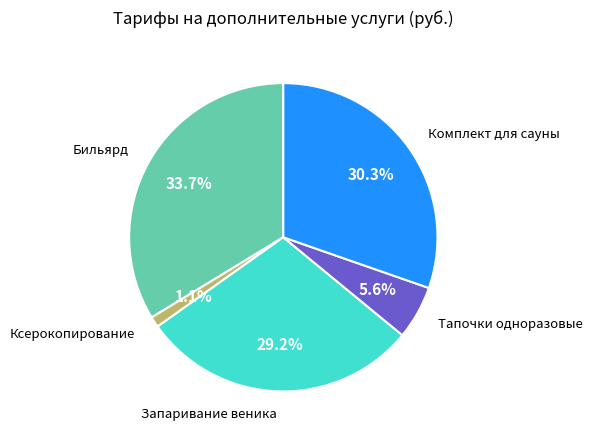

Is there any slice that represents more than half of the pie?

No